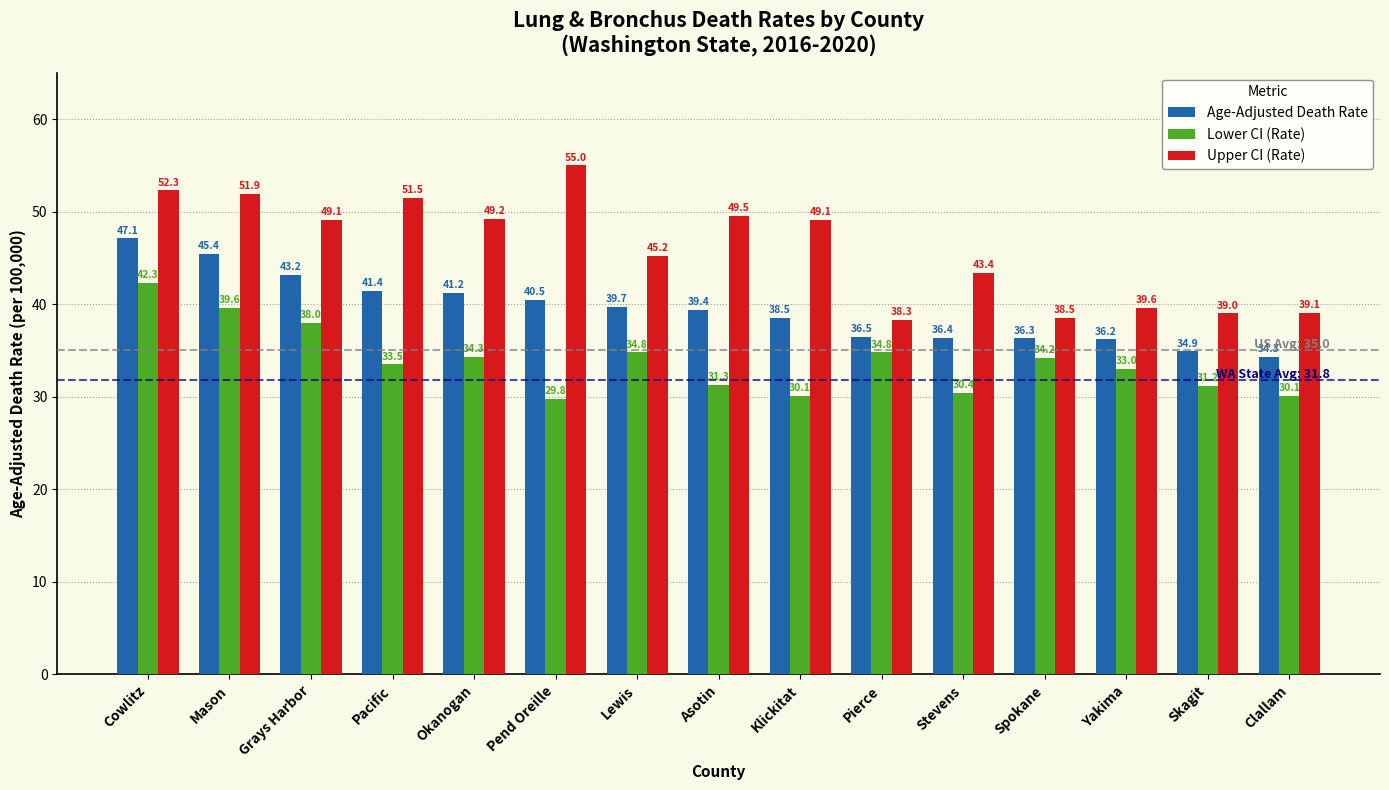

List the series in order of their overall mean, highest first.

Upper CI (Rate), Age-Adjusted Death Rate, Lower CI (Rate)